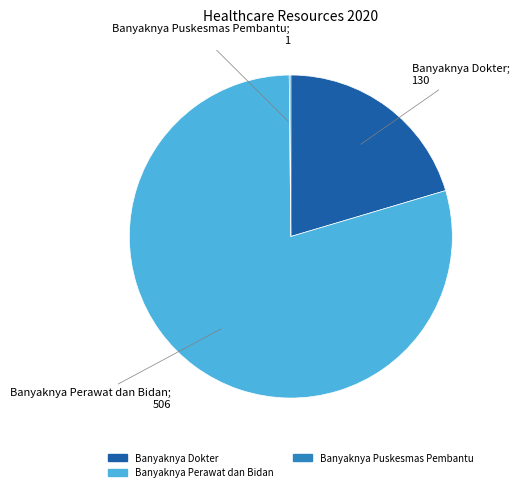

Does any single category account for the majority?

Yes